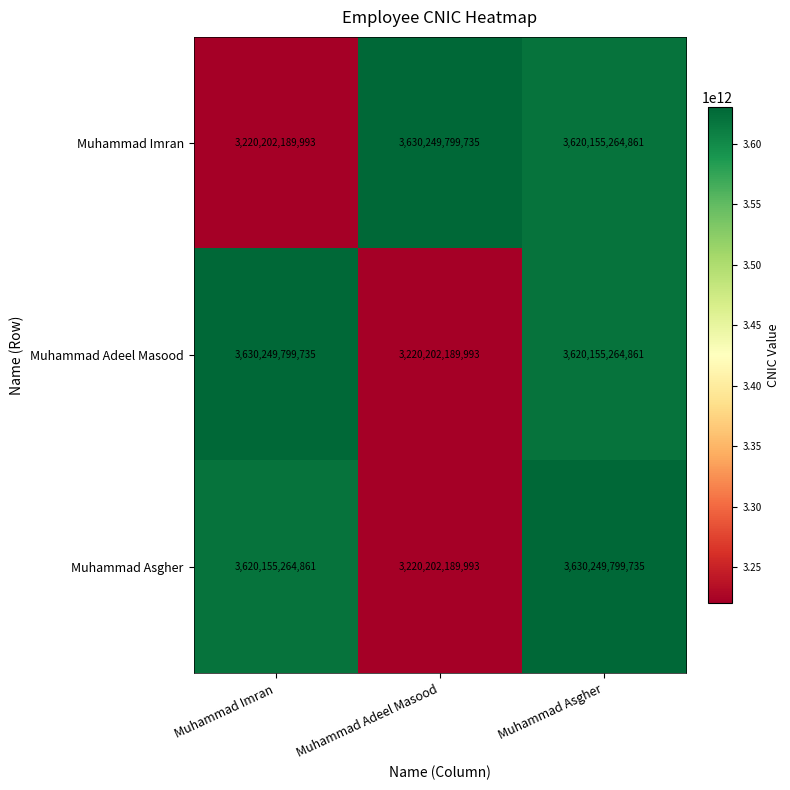

Which category has the lowest value in the Muhammad Imran series?

Muhammad Imran